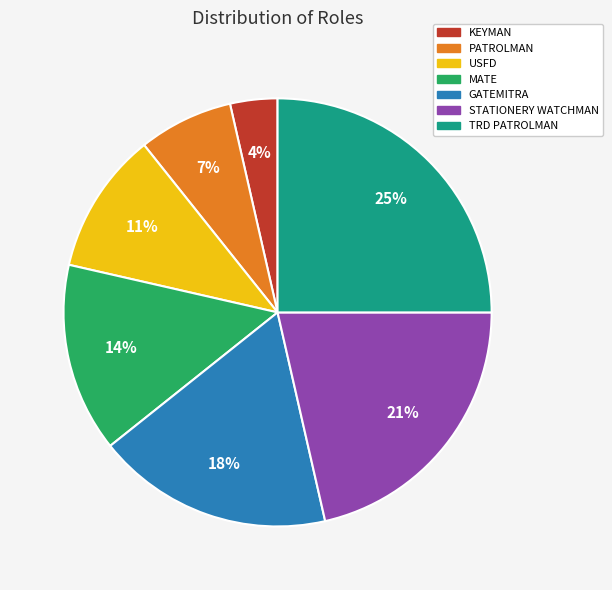

Approximately how many times larger is the value at GATEMITRA compared to TRD PATROLMAN?

0.7